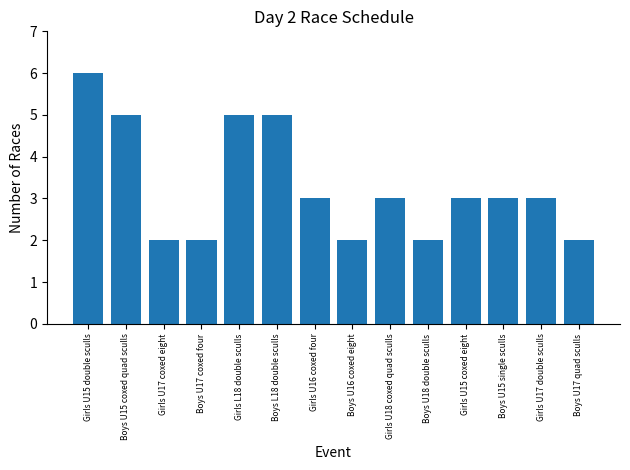

Approximately how many times larger is the value at Girls U17 coxed eight compared to Boys U15 coxed quad sculls?

0.4